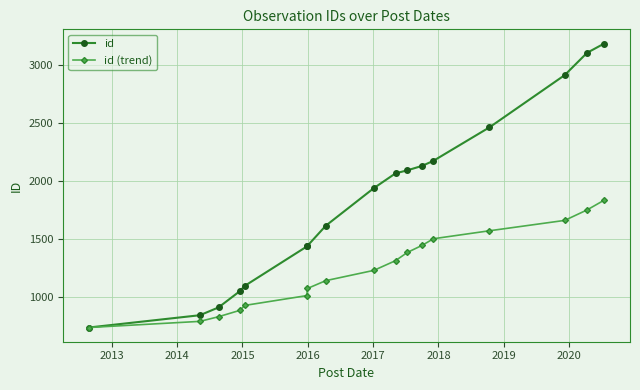

At how many categories does at least one series exceed 2000?

8